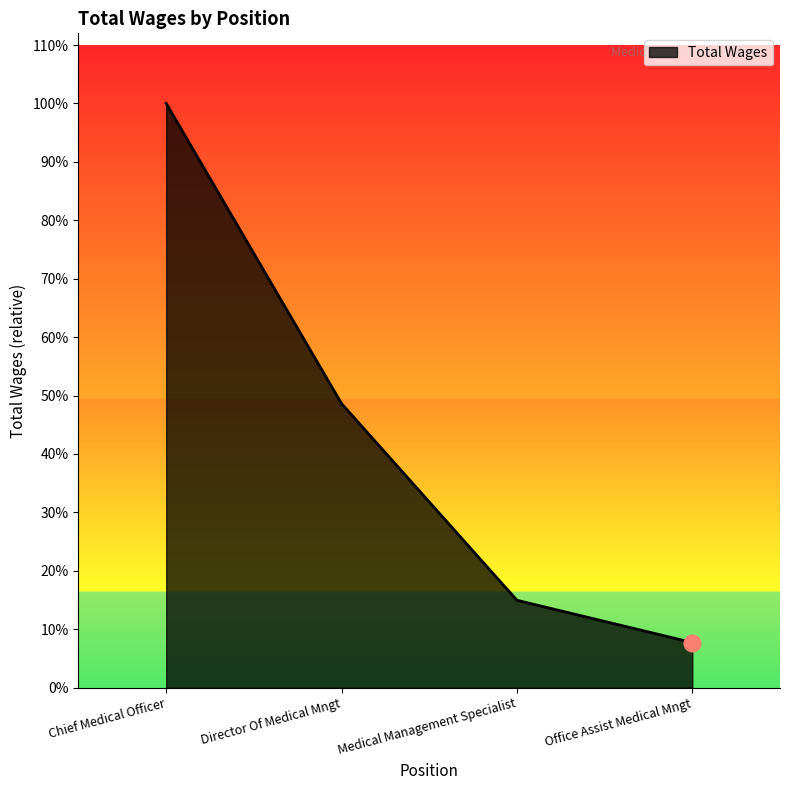

Reading left to right, transcribe all the data shown in this chart.

340074	165348	50876	26263